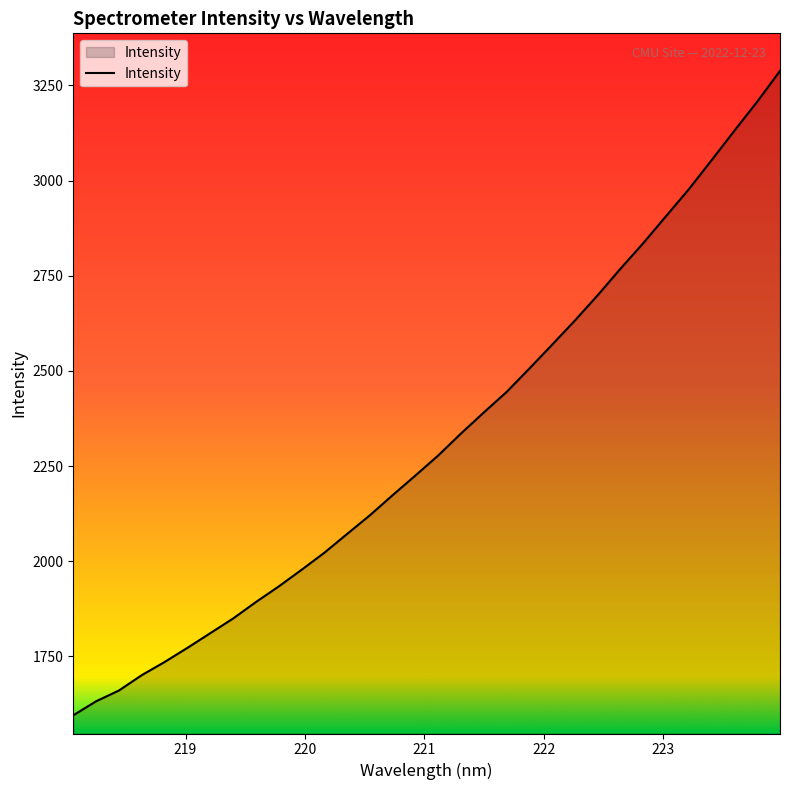

What is the difference between the maximum and minimum values?

1693.4